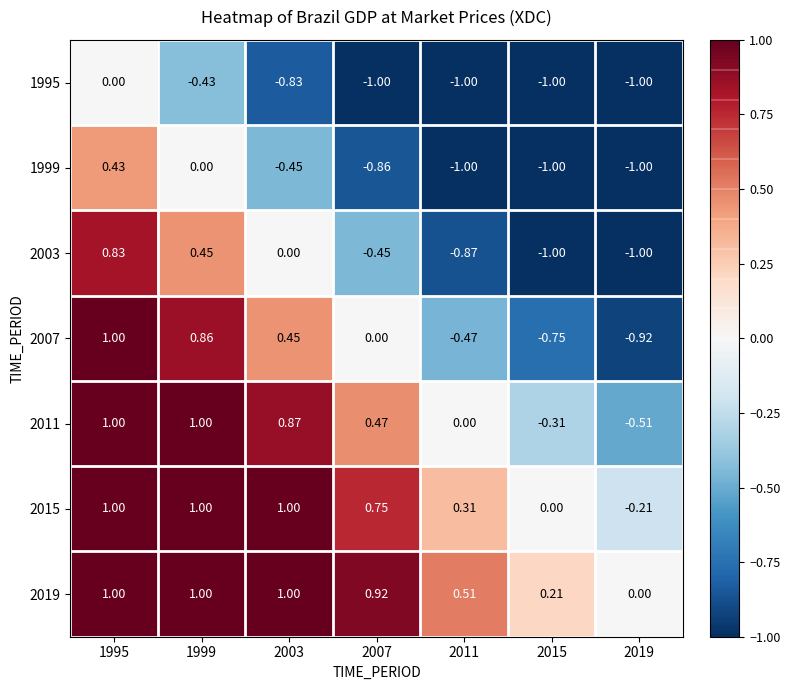

Is the value of 1995 at 2007 greater than the value of 2011 at 1995?

No